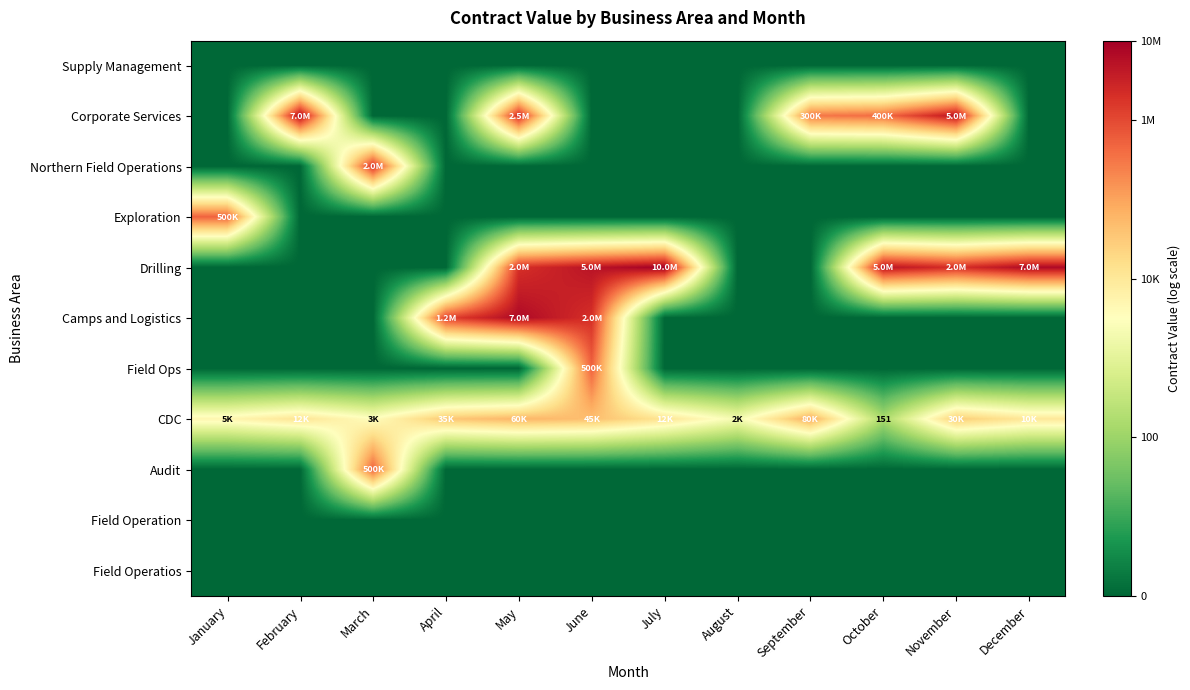

The Exploration series shows 0.0 at September. True or false?

True